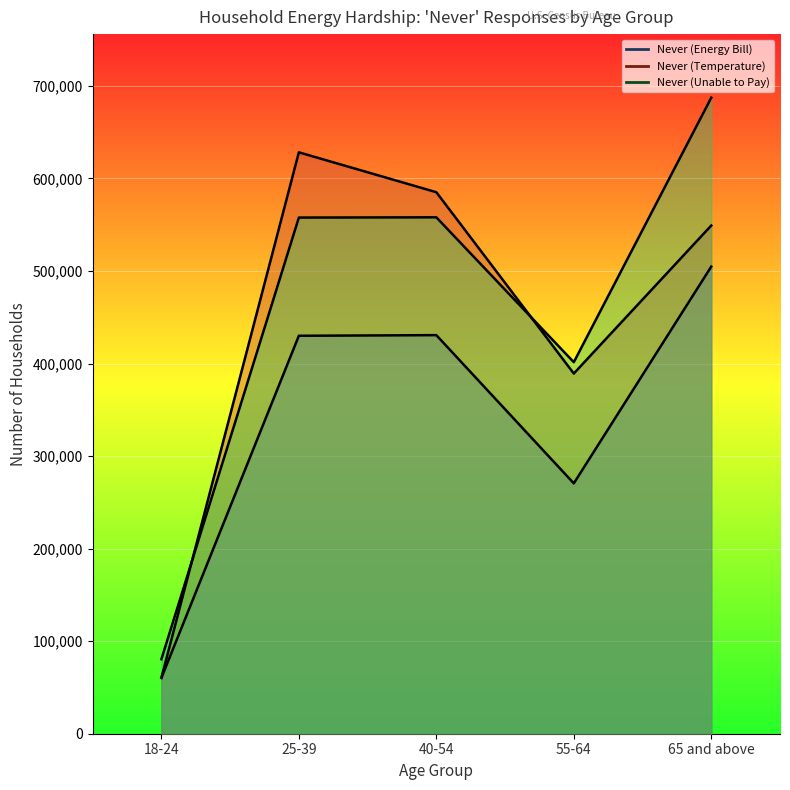

What is the difference between the highest and lowest values at 55-64?

130903